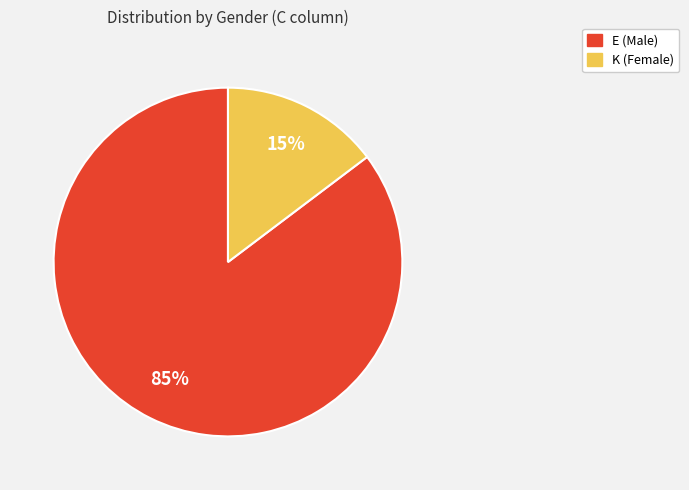

What is the majority slice?

E